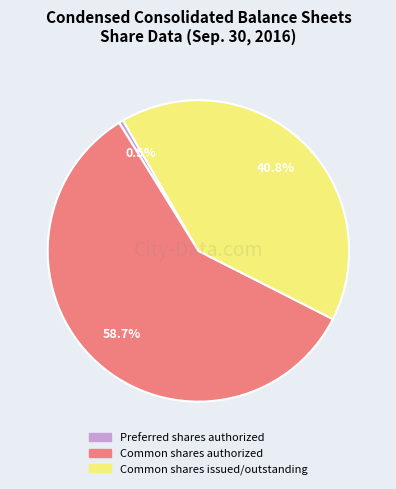

How much of the chart is everything except Common shares issued/outstanding?

59.2%